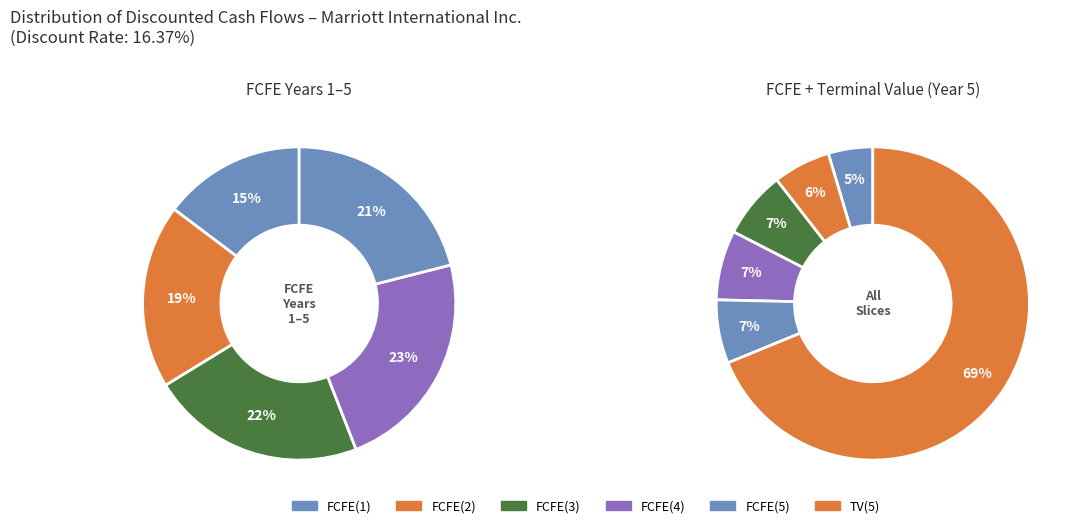

Between FCFE(2) and TV(5), which is larger?

TV(5)